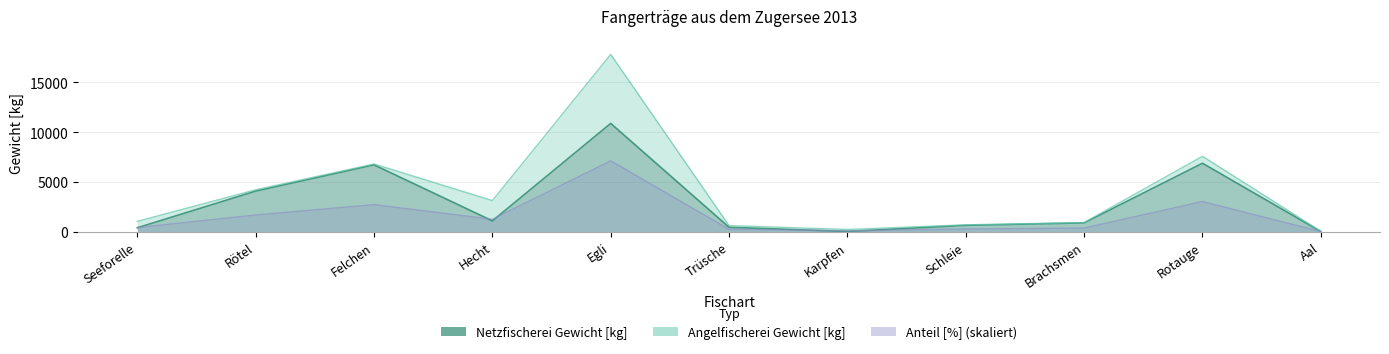

Is it true that Netzfischerei Gewicht [kg] equals 370 at Schleie?

False